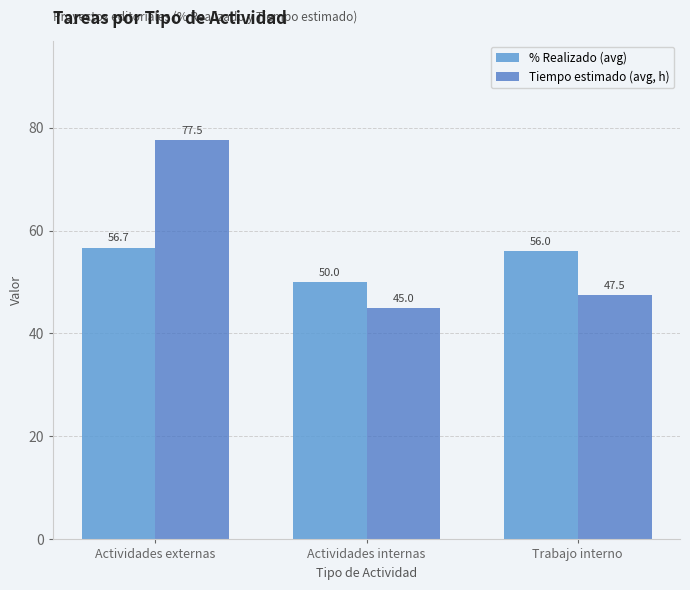

At which label does % Realizado (avg) reach its peak?

Actividades externas